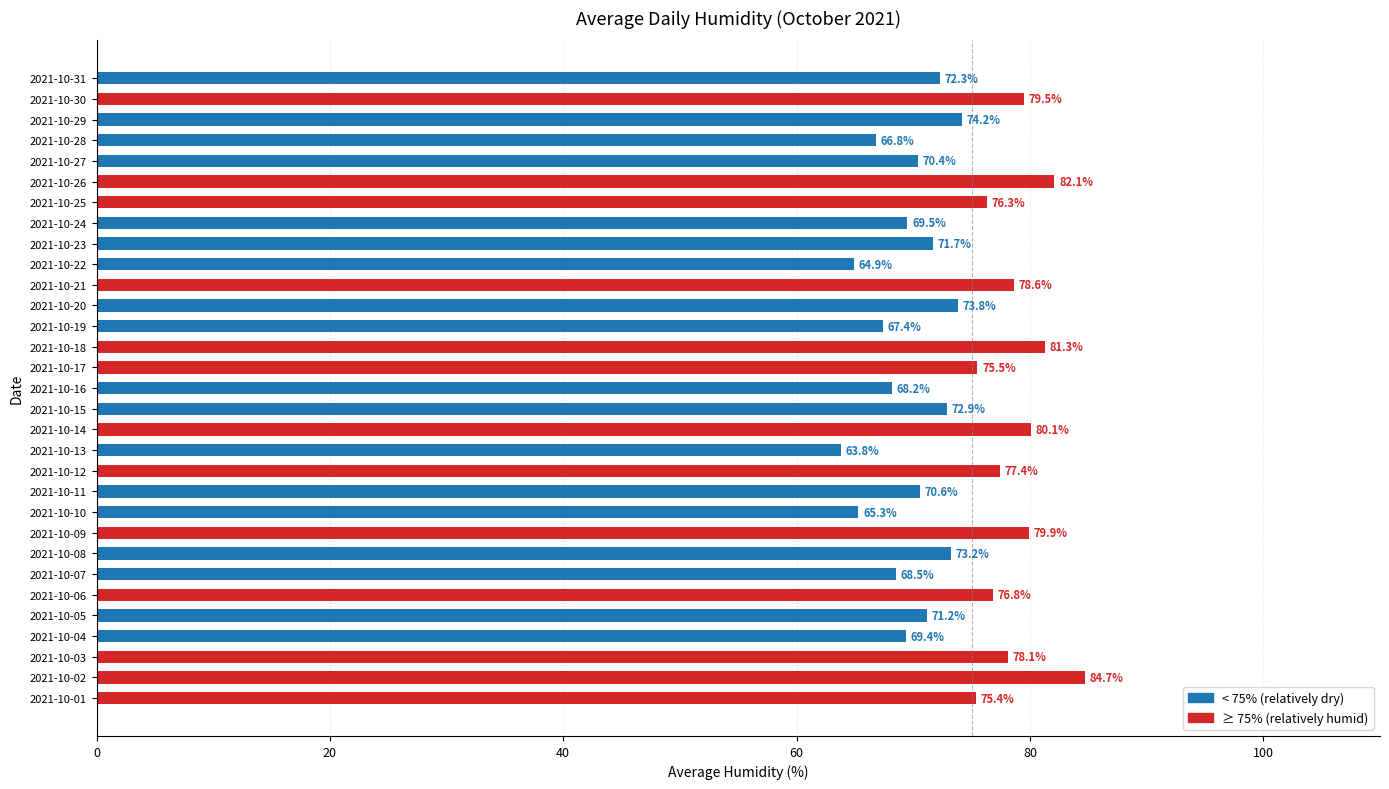

Reading bottom to top, transcribe all the data shown in this chart.

2021-10-01=75.4	2021-10-02=84.7	2021-10-03=78.1	2021-10-04=69.4	2021-10-05=71.2	2021-10-06=76.8	2021-10-07=68.5	2021-10-08=73.2	2021-10-09=79.9	2021-10-10=65.3	2021-10-11=70.6	2021-10-12=77.4	2021-10-13=63.8	2021-10-14=80.1	2021-10-15=72.9	2021-10-16=68.2	2021-10-17=75.5	2021-10-18=81.3	2021-10-19=67.4	2021-10-20=73.8	2021-10-21=78.6	2021-10-22=64.9	2021-10-23=71.7	2021-10-24=69.5	2021-10-25=76.3	2021-10-26=82.1	2021-10-27=70.4	2021-10-28=66.8	2021-10-29=74.2	2021-10-30=79.5	2021-10-31=72.3